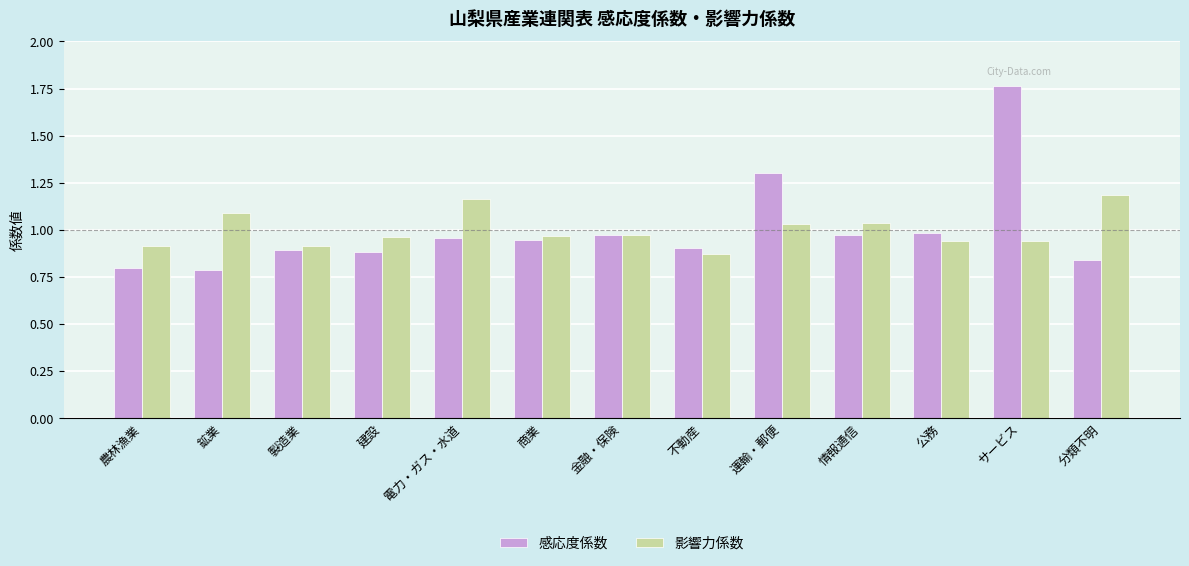

True or false: 影響力係数 has a value of 1.8 at 電力・ガス・水道.

False